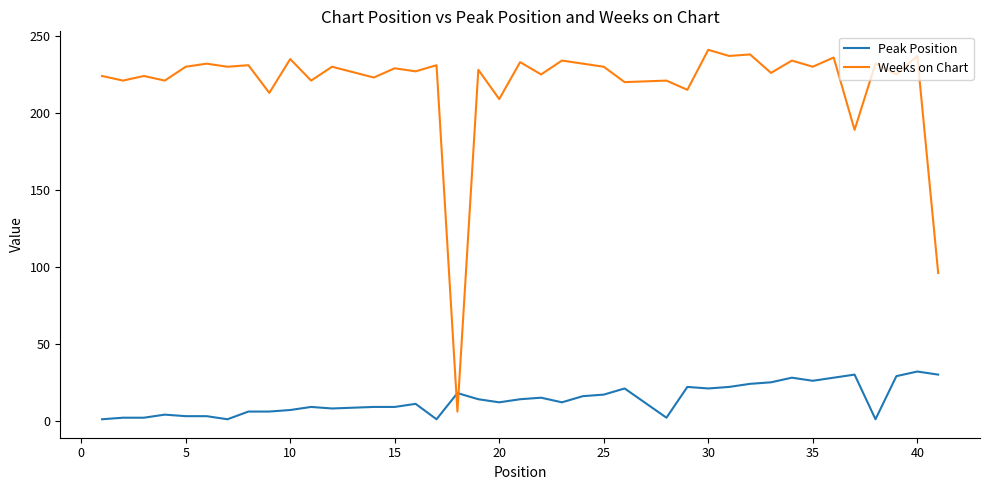

What is the highest value of the Weeks on Chart series?

241